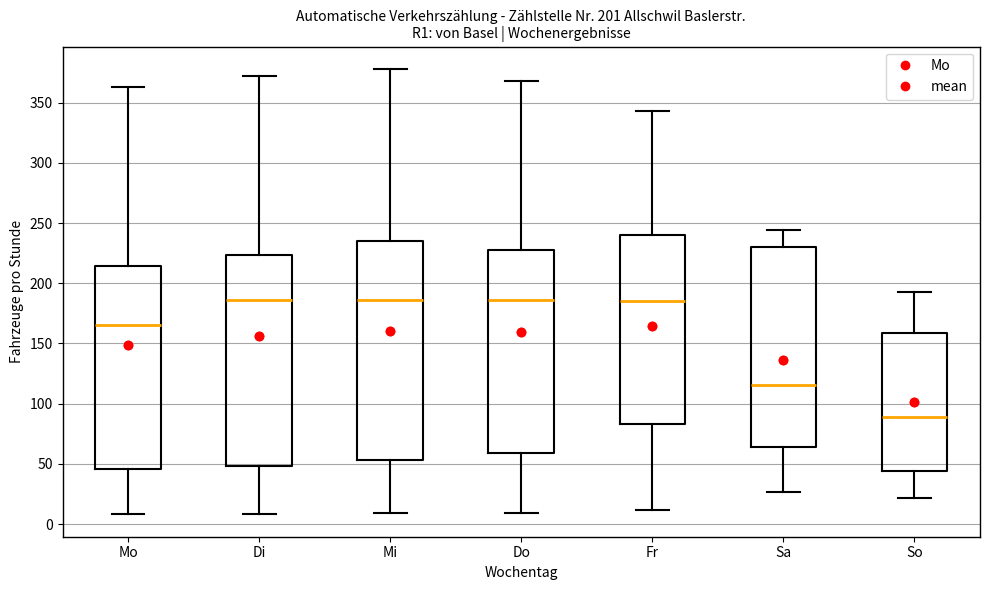

Which box is the tallest, from its lower edge to its upper edge?

Mi